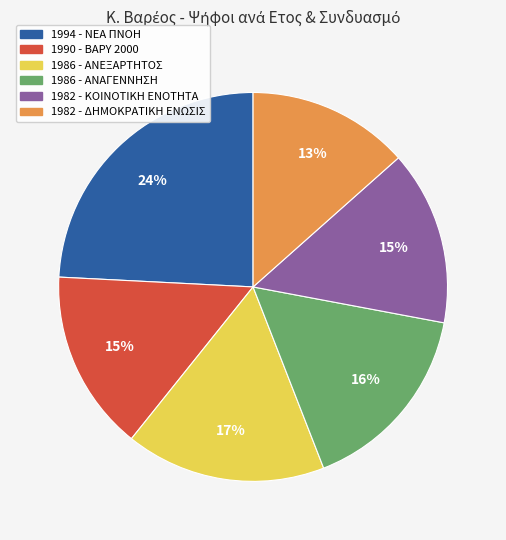

Does any single category account for the majority?

No